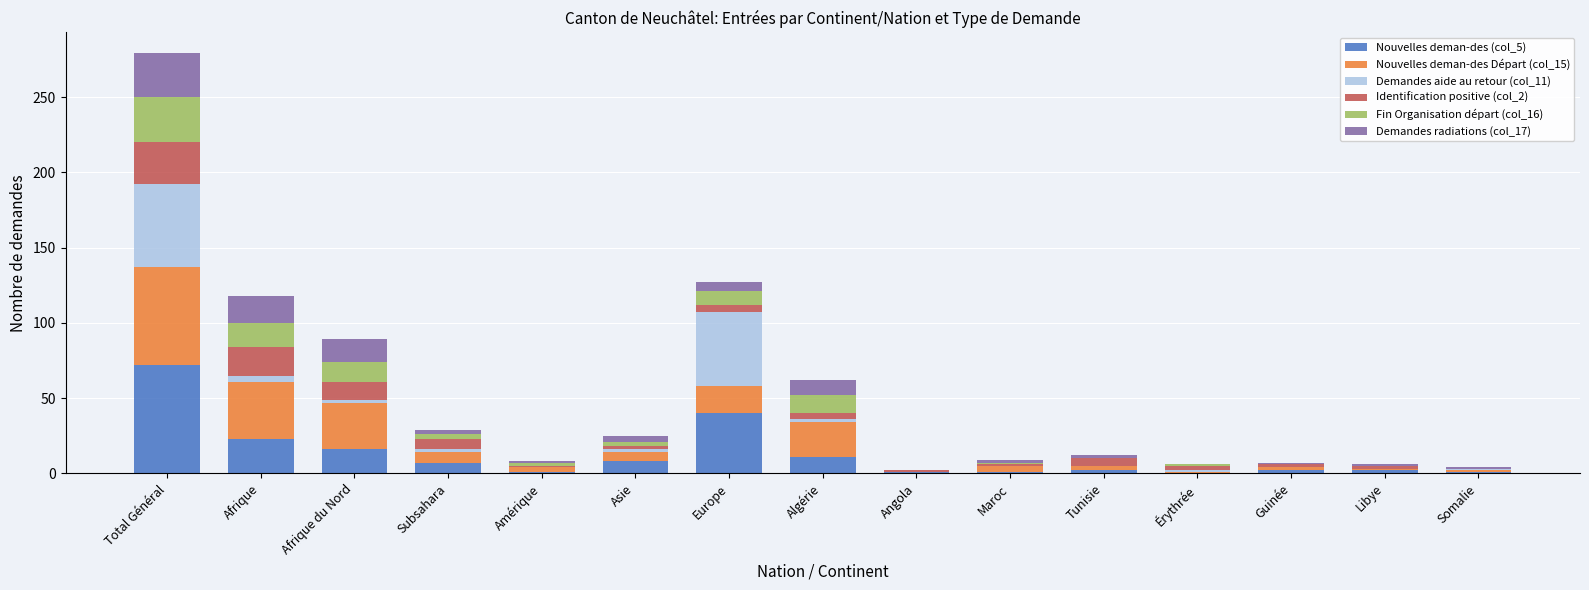

What value does the Demandes radiations (col_17) series have at Somalie?

1